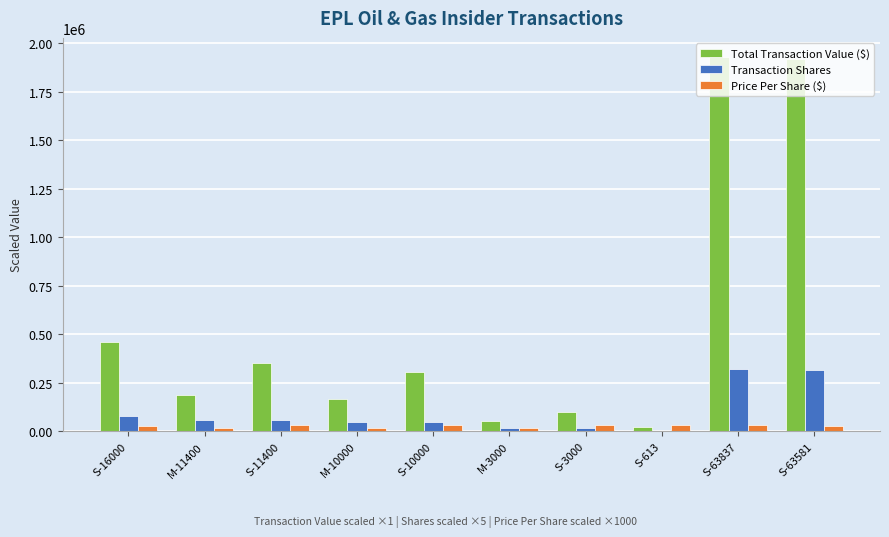

What is the sum of all Total Transaction Value ($) values?

5493760.0